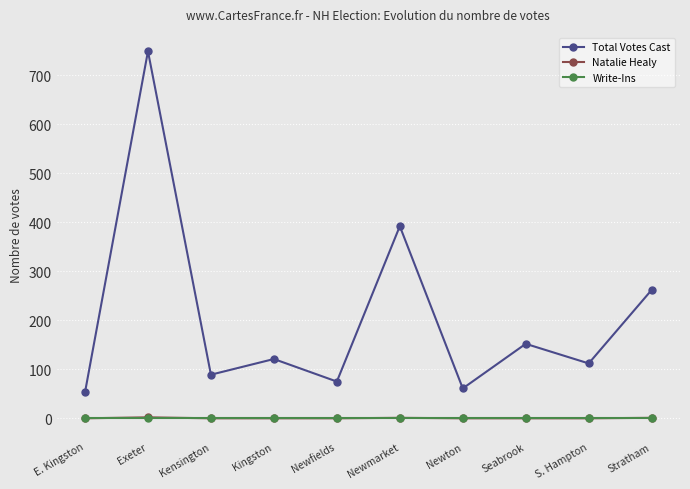

How many data points in Natalie Healy are above 0?

3